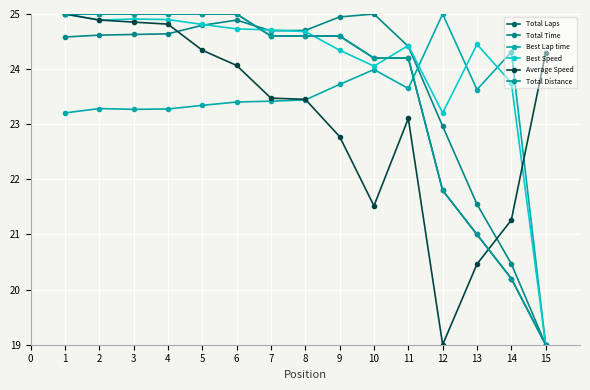

List the labels in order of Best Speed value, smallest first.

15, 12, 14, 10, 9, 11, 13, 8, 7, 6, 5, 2, 4, 3, 1